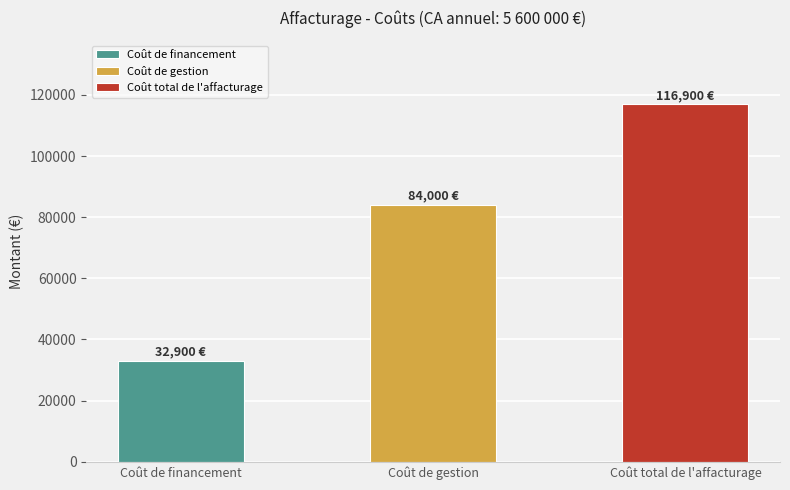

Read the value at Coût total de l'affacturage, to the nearest 100.

116900